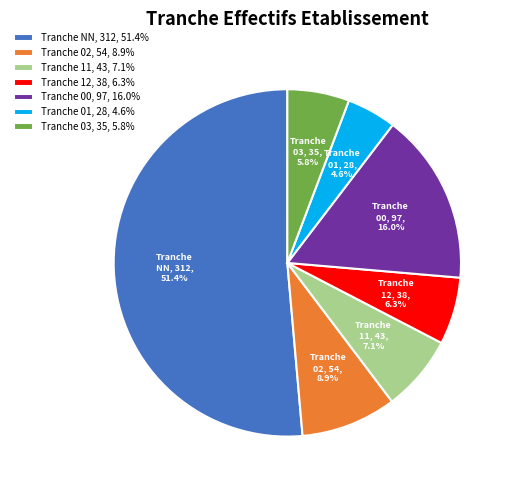

What is the majority slice?

Tranche NN, 312, 51.4%